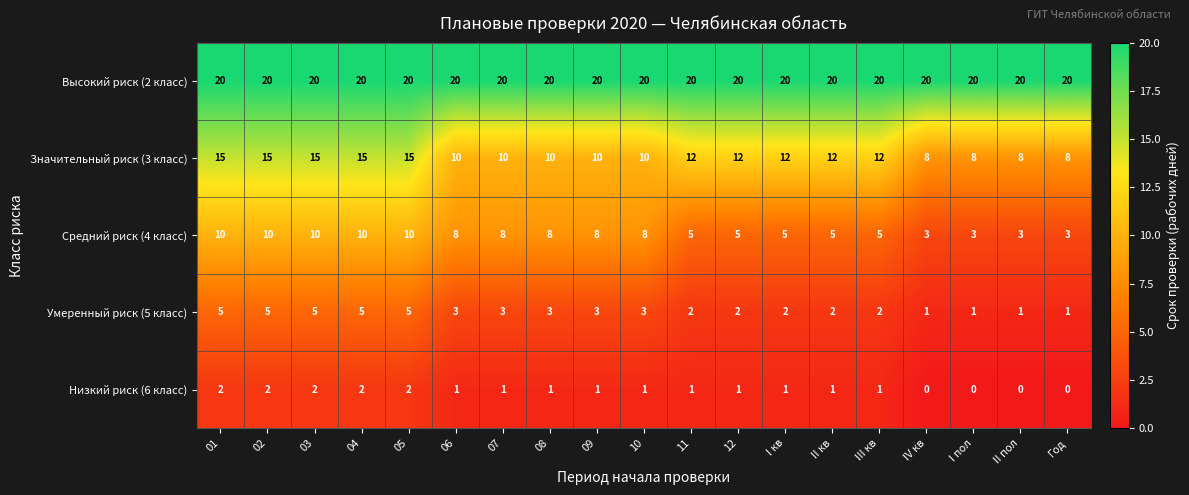

What is the average value of the Умеренный риск (5 класс) series?

3